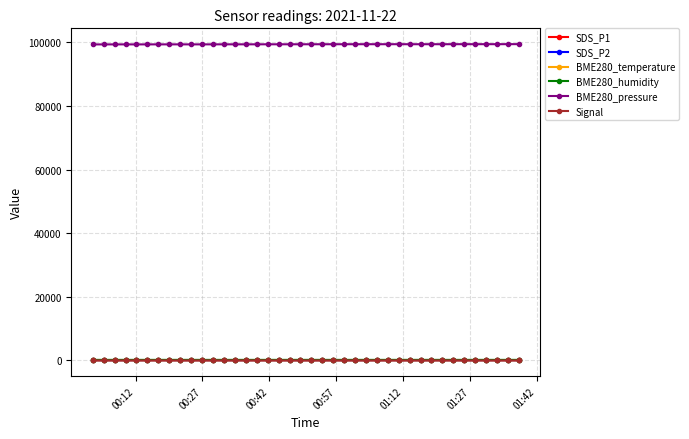

Which series has the largest range (max minus min)?

BME280_pressure